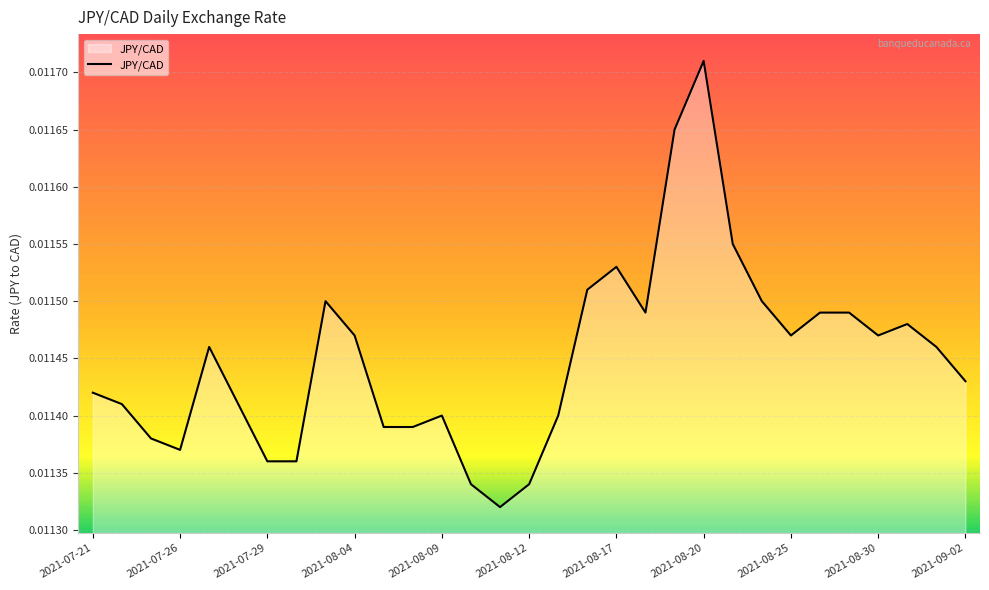

How many lines are shown in the chart?

1